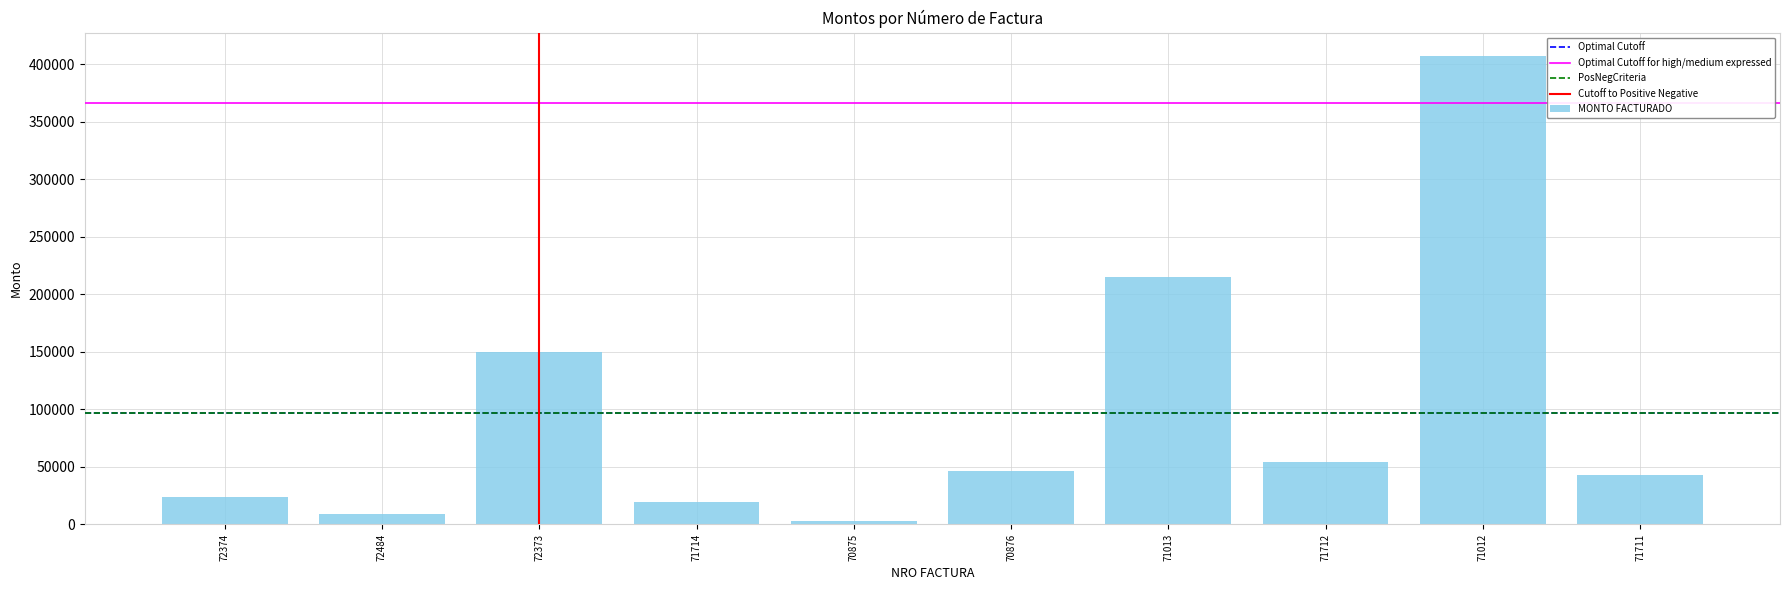

What is the change in value from 72484 to 71013?

+206154